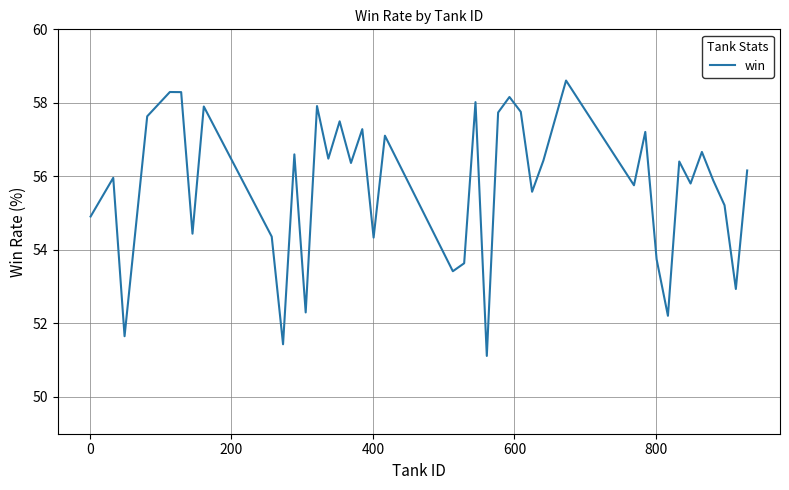

What is the greatest value displayed?

58.6